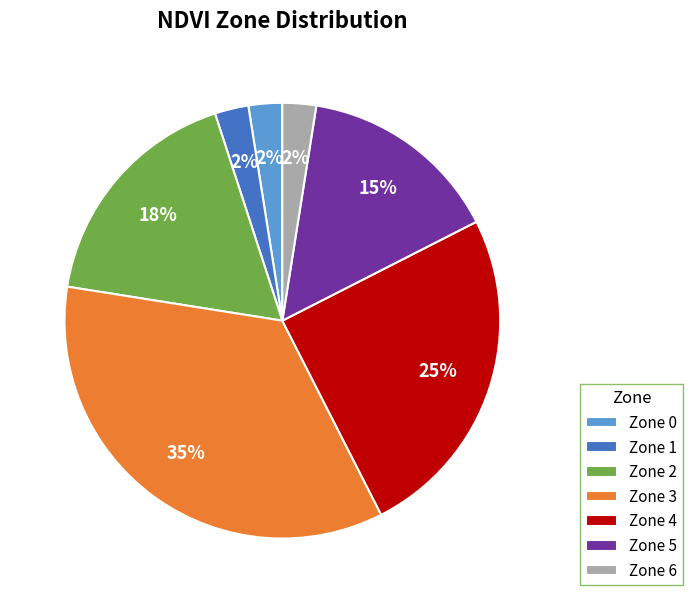

Do Zone 0 and Zone 2 together represent more than half of the pie?

No